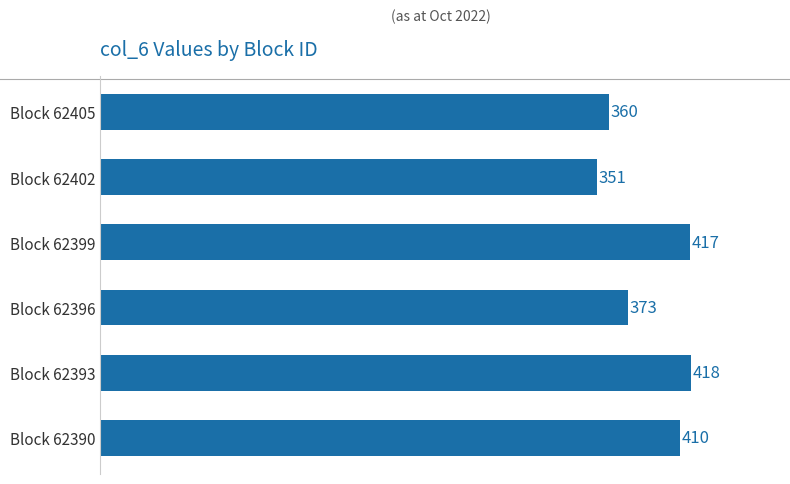

List the labels in order of value, largest first.

Block 62393, Block 62399, Block 62390, Block 62396, Block 62405, Block 62402